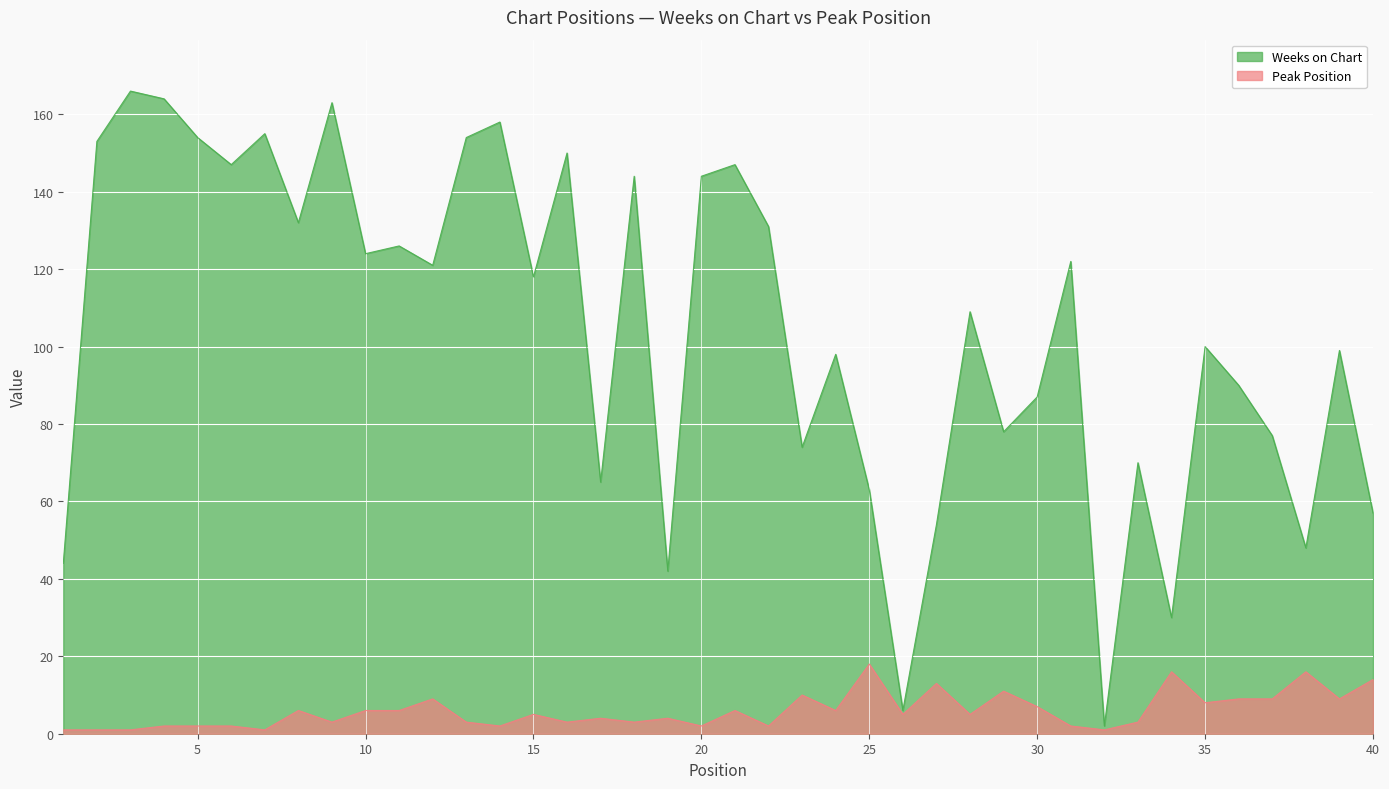

True or false: Weeks on Chart and Peak Position intersect in this chart.

False